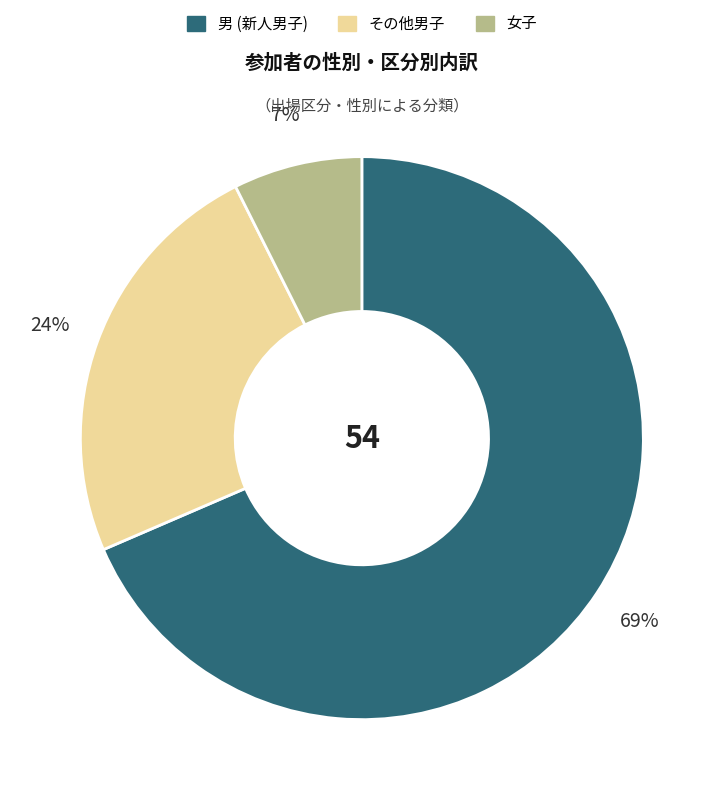

What percentage is the その他男子 slice, to the nearest percent?

24%